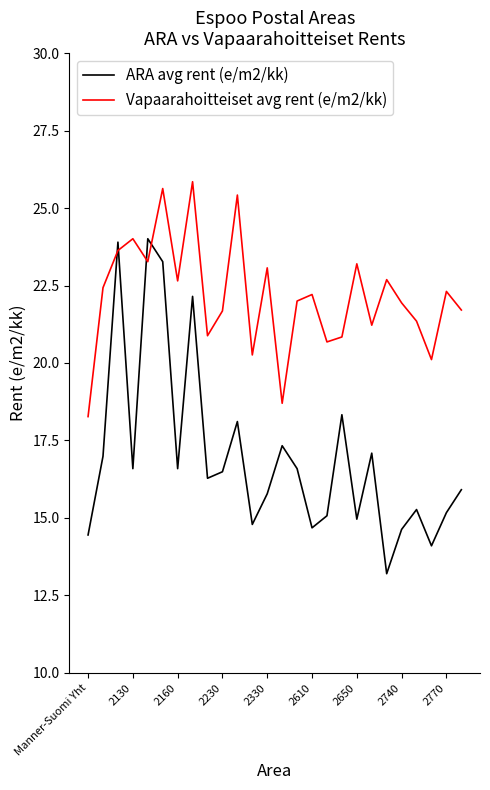

Which series has the largest range (max minus min)?

ARA avg rent (e/m2/kk)